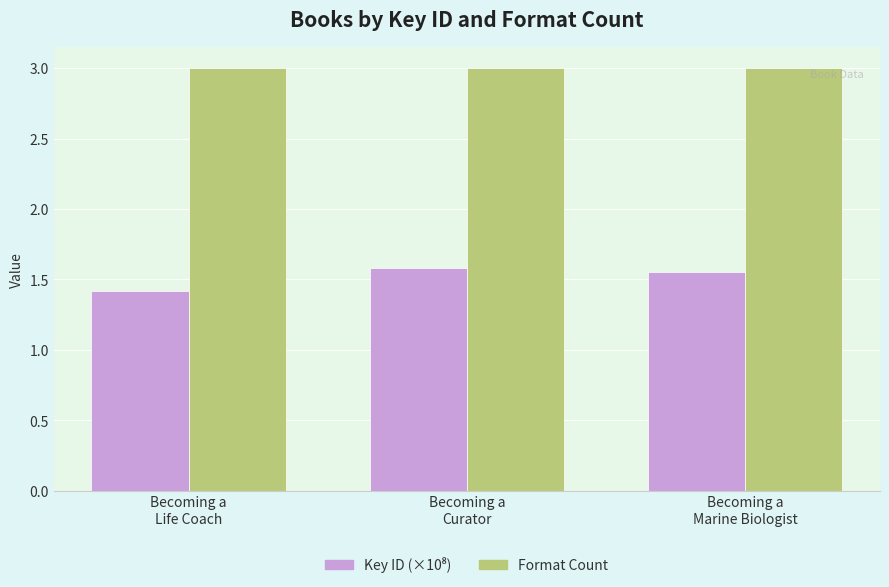

Is it true that Format Count equals 3.0 at Becoming a
Curator?

True